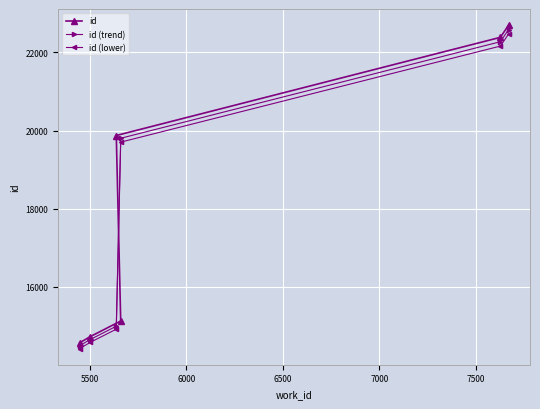

True or false: id and id (lower) cross at least once.

False